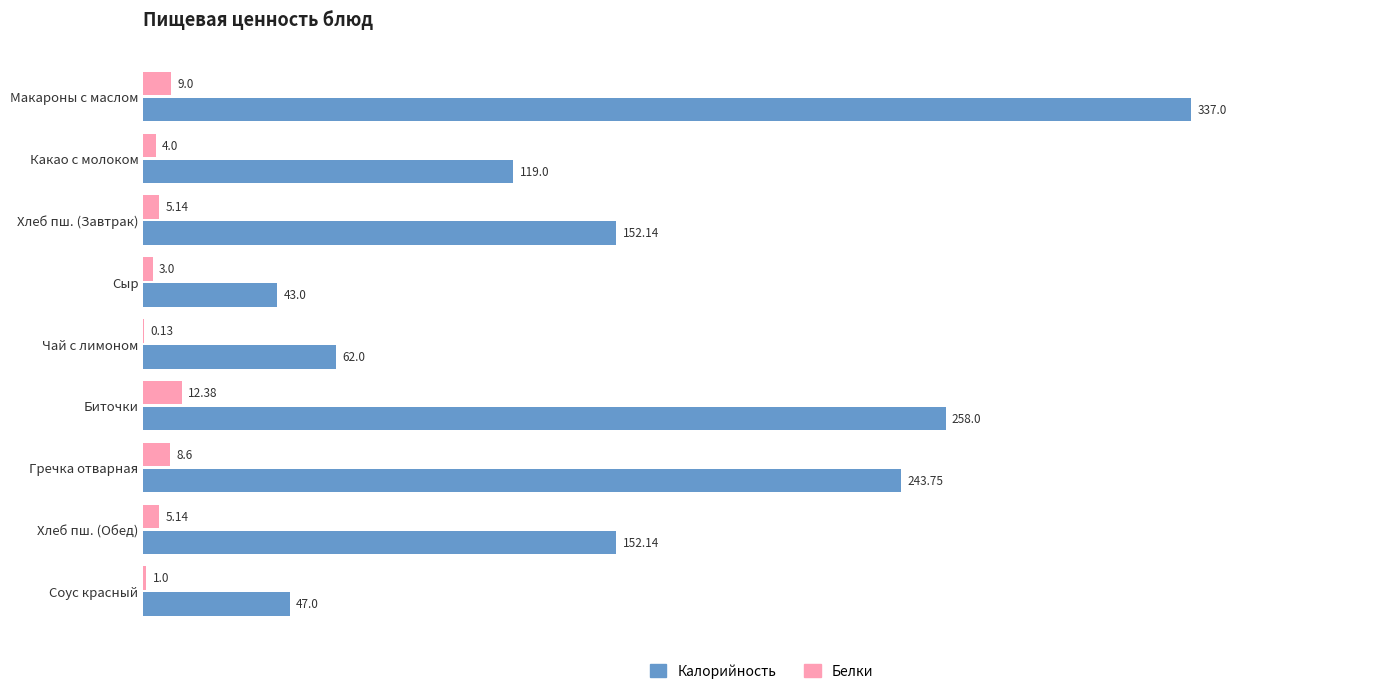

What is the sum of the Калорийность values at Хлеб пш. (Завтрак) and Сыр?

195.1